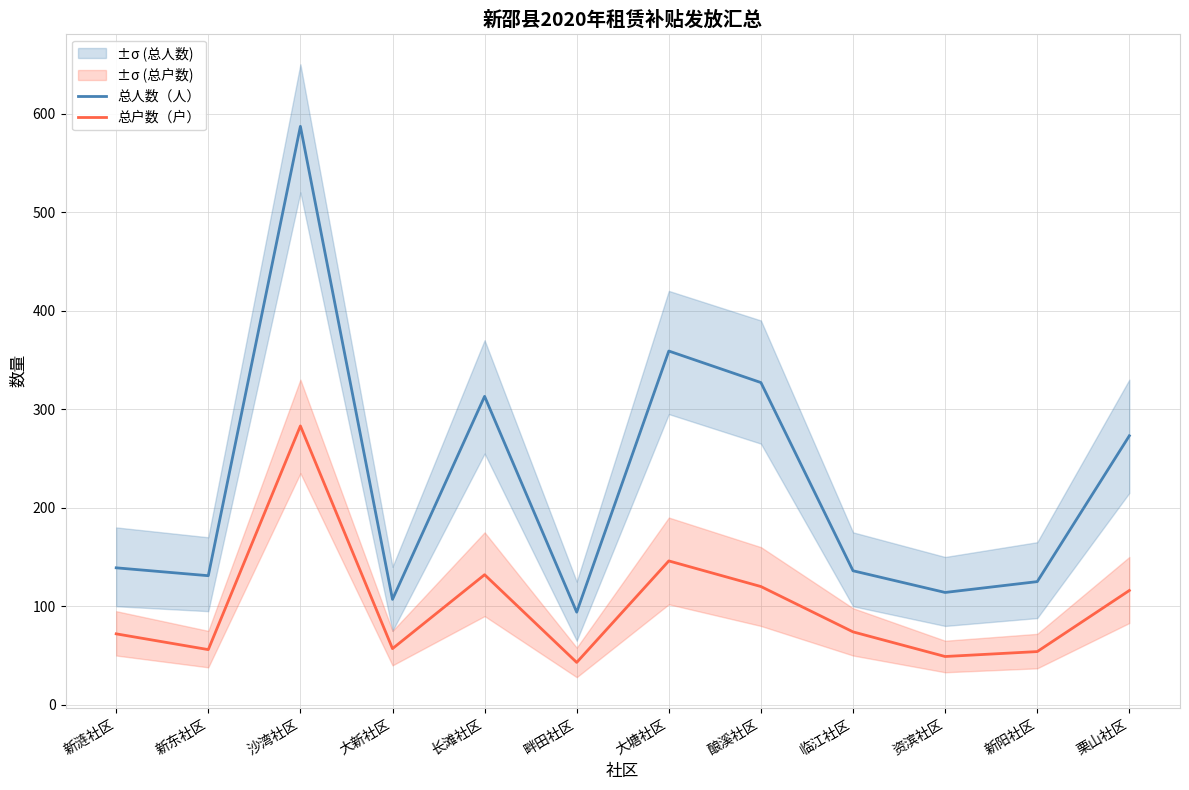

What is the difference between the maximum and minimum values in the 总户数（户） series?

240